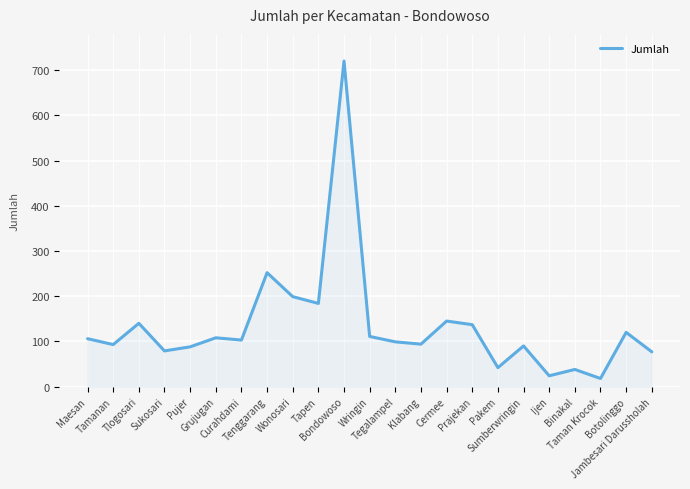

What is the smallest value displayed?

18